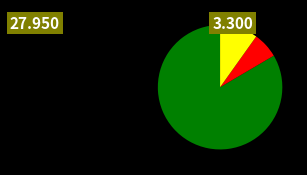

How many segments does this pie chart have?

3